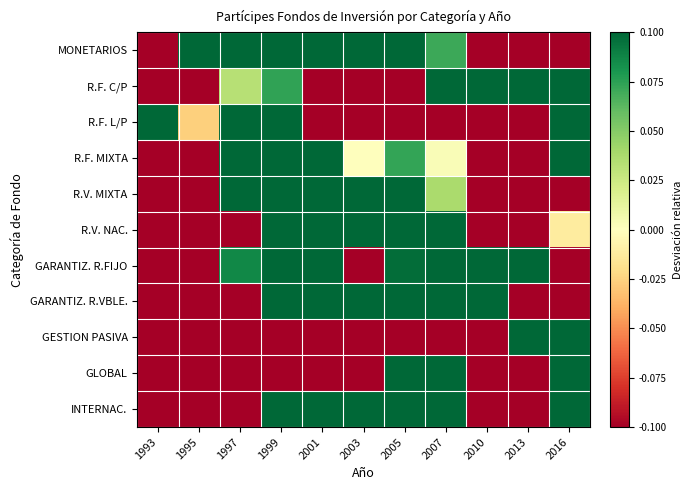

Reading right to left, list all the values displayed in this chart.

MONETARIOS: 2016=-0.1	2013=-0.1	2010=-0.1	2007=0.1	2005=0.1	2003=0.1	2001=0.1	1999=0.1	1997=0.1	1995=0.1	1993=-0.1
R.F. C/P: 2016=0.1	2013=0.1	2010=0.1	2007=0.1	2005=-0.1	2003=-0.1	2001=-0.1	1999=0.1	1997=0.0	1995=-0.1	1993=-0.1
R.F. L/P: 2016=0.1	2013=-0.1	2010=-0.1	2007=-0.1	2005=-0.1	2003=-0.1	2001=-0.1	1999=0.1	1997=0.1	1995=-0.0	1993=0.1
R.F. MIXTA: 2016=0.1	2013=-0.1	2010=-0.1	2007=0.0	2005=0.1	2003=-0.0	2001=0.1	1999=0.1	1997=0.1	1995=-0.1	1993=-0.1
R.V. MIXTA: 2016=-0.1	2013=-0.1	2010=-0.1	2007=0.0	2005=0.1	2003=0.1	2001=0.1	1999=0.1	1997=0.1	1995=-0.1	1993=-0.1
R.V. NAC.: 2016=-0.0	2013=-0.1	2010=-0.1	2007=0.1	2005=0.1	2003=0.1	2001=0.1	1999=0.1	1997=-0.1	1995=-0.1	1993=-0.1
GARANTIZ. R.FIJO: 2016=-0.1	2013=0.1	2010=0.1	2007=0.1	2005=0.1	2003=-0.1	2001=0.1	1999=0.1	1997=0.1	1995=-0.1	1993=-0.1
GARANTIZ. R.VBLE.: 2016=-0.1	2013=-0.1	2010=0.1	2007=0.1	2005=0.1	2003=0.1	2001=0.1	1999=0.1	1997=-0.1	1995=-0.1	1993=-0.1
GESTION PASIVA: 2016=0.1	2013=0.1	2010=-0.1	2007=-0.1	2005=-0.1	2003=-0.1	2001=-0.1	1999=-0.1	1997=-0.1	1995=-0.1	1993=-0.1
GLOBAL: 2016=0.1	2013=-0.1	2010=-0.1	2007=0.1	2005=0.1	2003=-0.1	2001=-0.1	1999=-0.1	1997=-0.1	1995=-0.1	1993=-0.1
INTERNAC.: 2016=0.1	2013=-0.1	2010=-0.1	2007=0.1	2005=0.1	2003=0.1	2001=0.1	1999=0.1	1997=-0.1	1995=-0.1	1993=-0.1